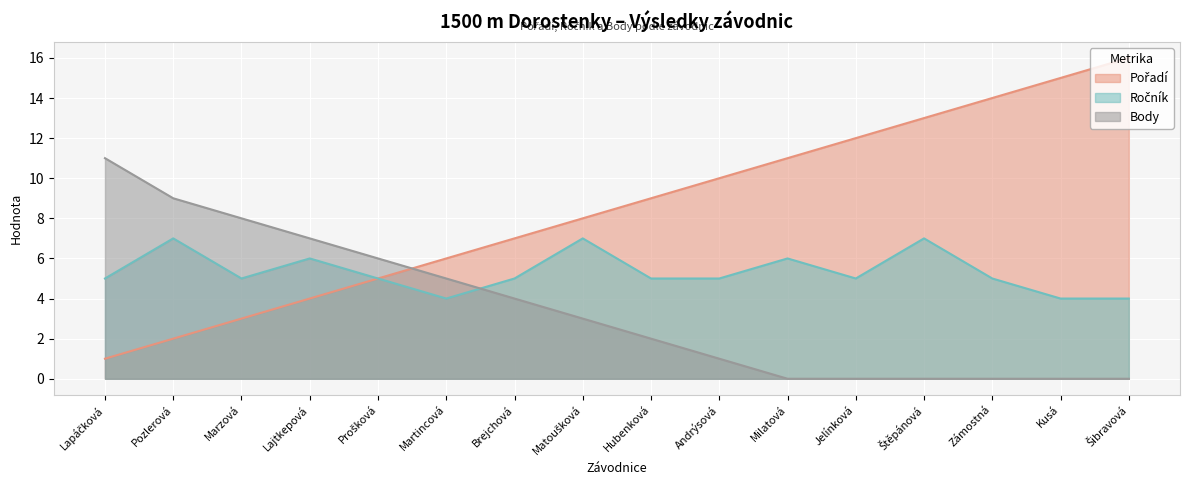

True or false: Ročník has a value of 7 at Matoušková.

True